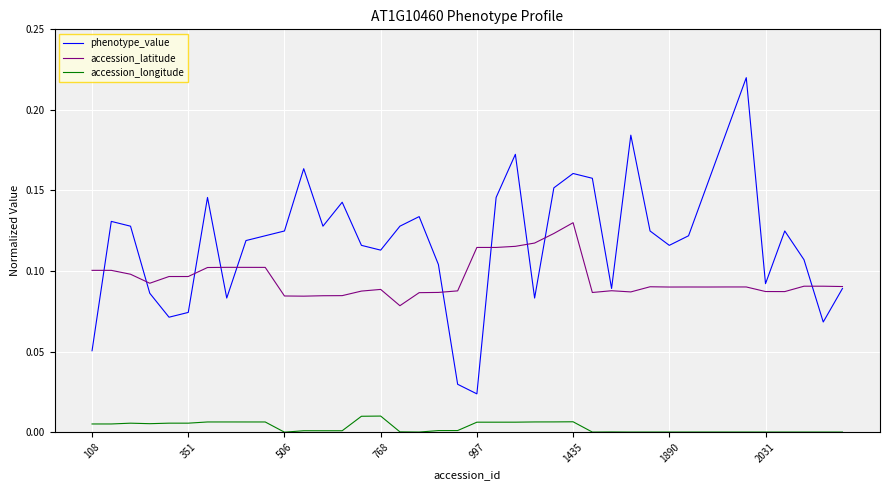

Which series has the largest range (max minus min)?

phenotype_value